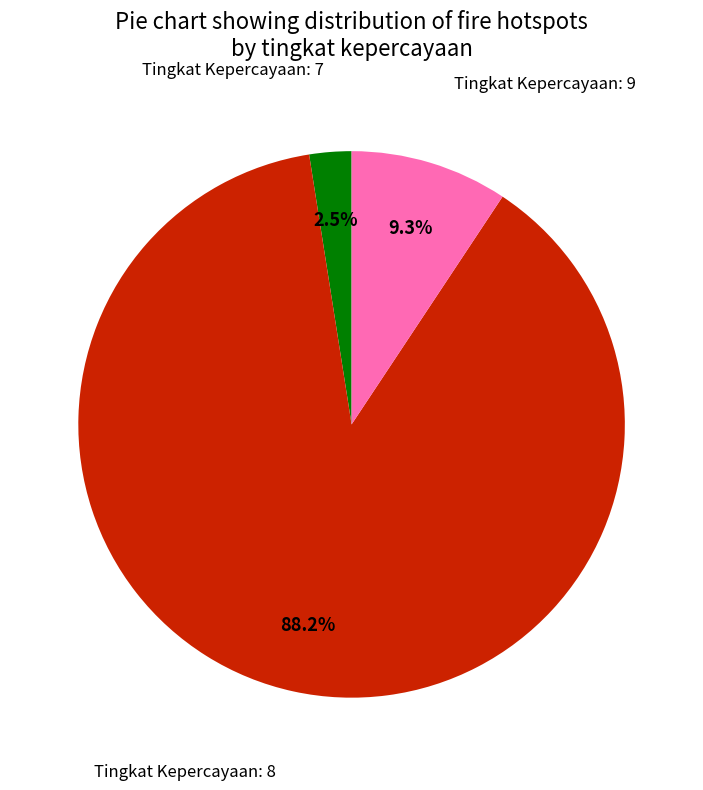

How many segments does this pie chart have?

3